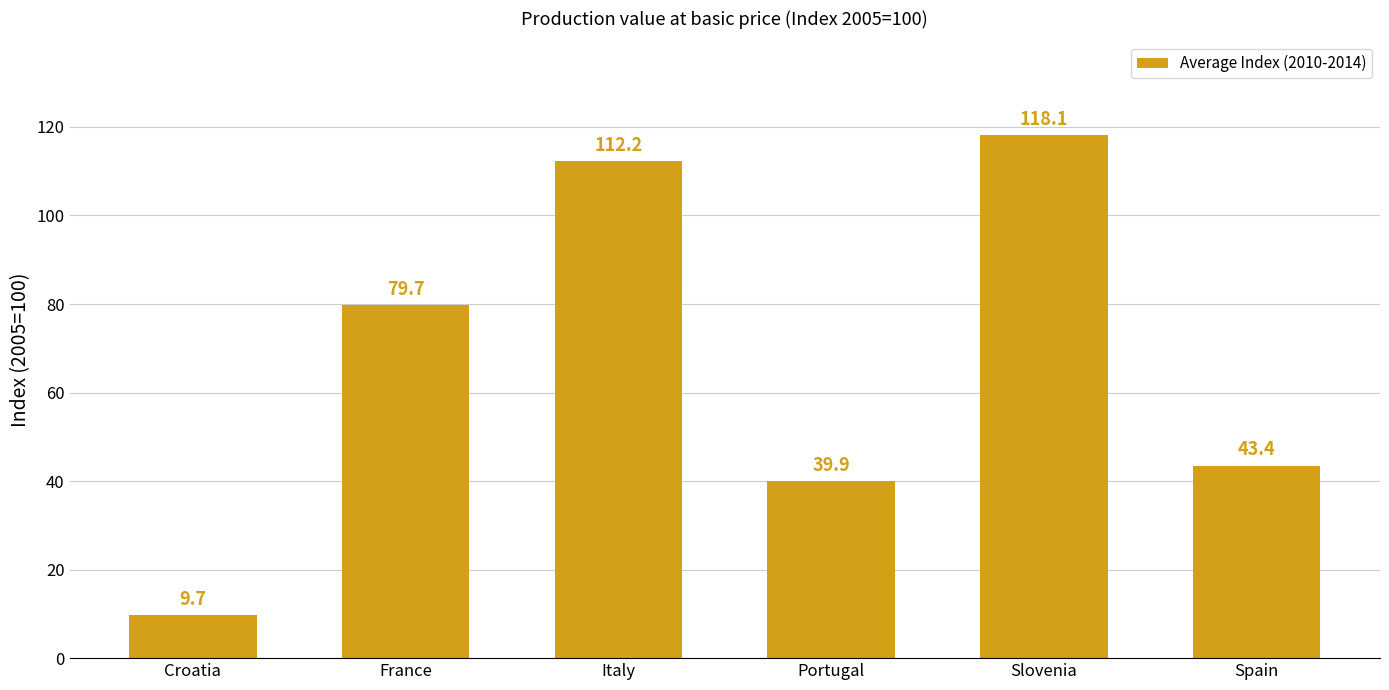

Approximately how many times larger is the value at Portugal compared to Croatia?

4.1